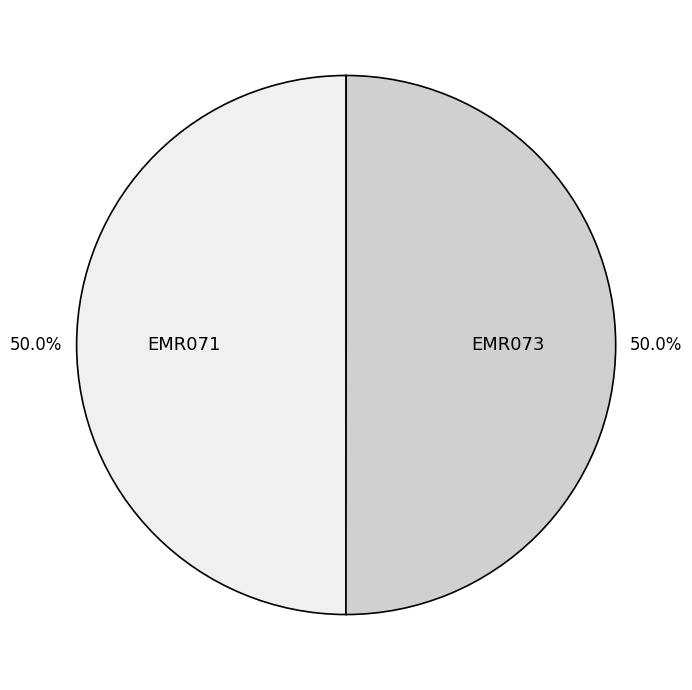

Is the sum of EMR073 and EMR071 greater than half?

Yes